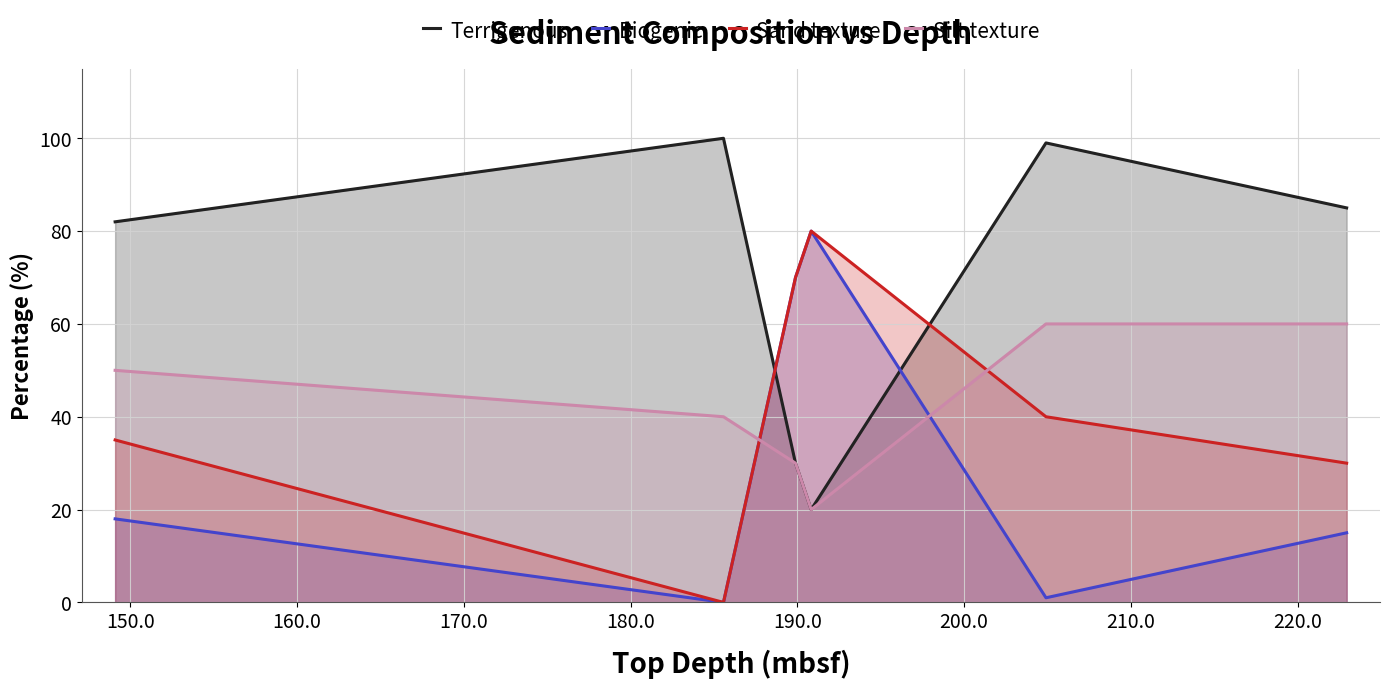

Which series ends up on top after the final intersection of Biogenic and Terrigenous?

Terrigenous